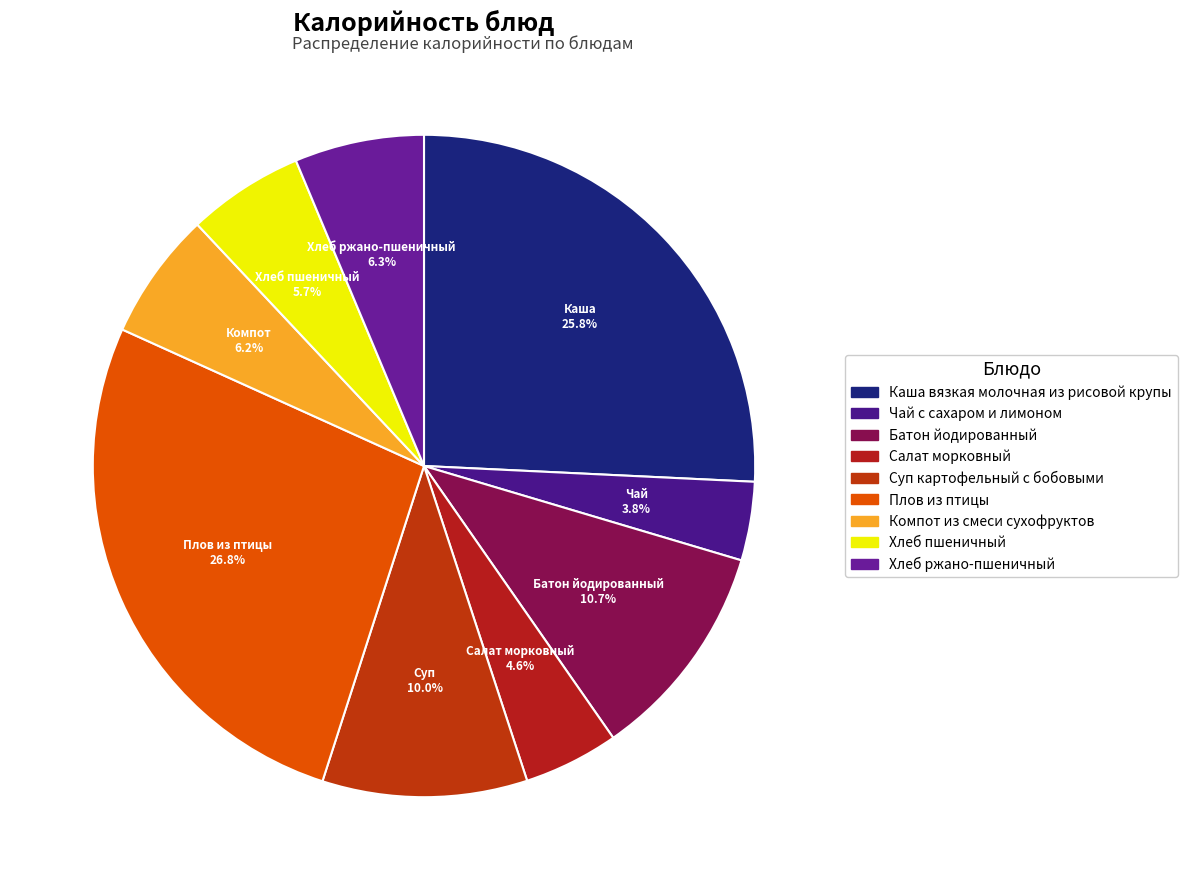

To the nearest percent, what percentage of the pie is Батон йодированный?

11%